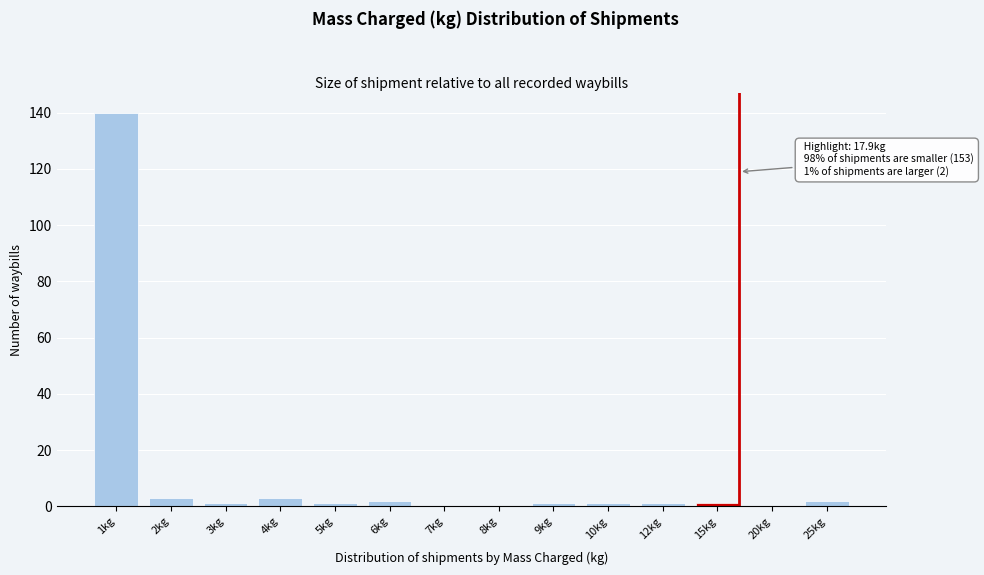

Reading left to right, transcribe all the data shown in this chart.

1kg=140	2kg=3	3kg=1	4kg=3	5kg=1	6kg=2	7kg=0	8kg=0	9kg=1	10kg=1	12kg=1	15kg=1	20kg=0	25kg=2